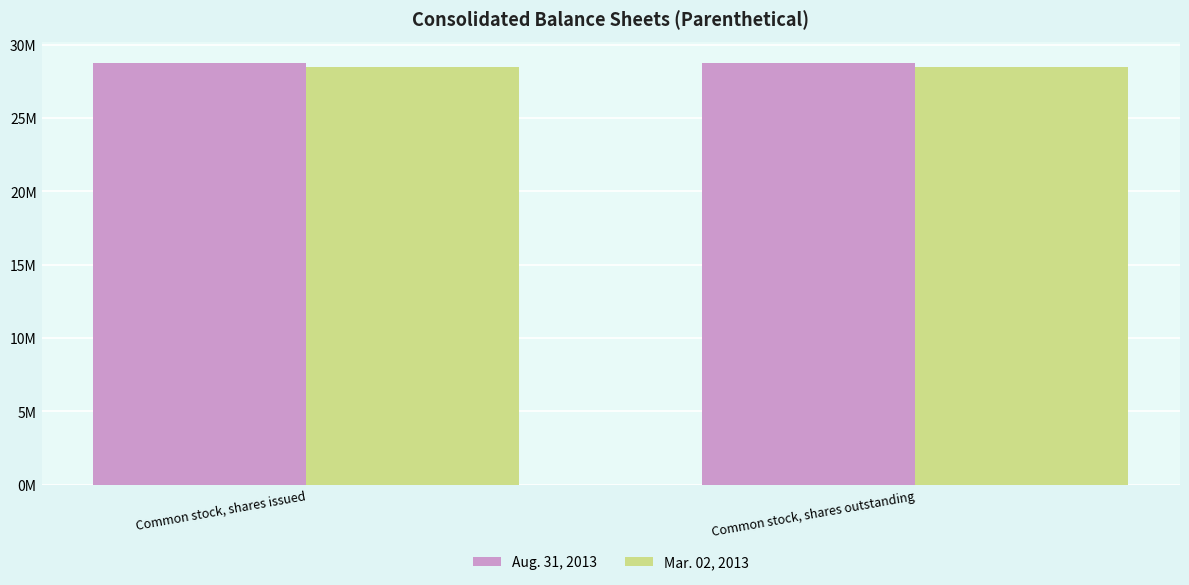

Does the chart contain any negative values?

No